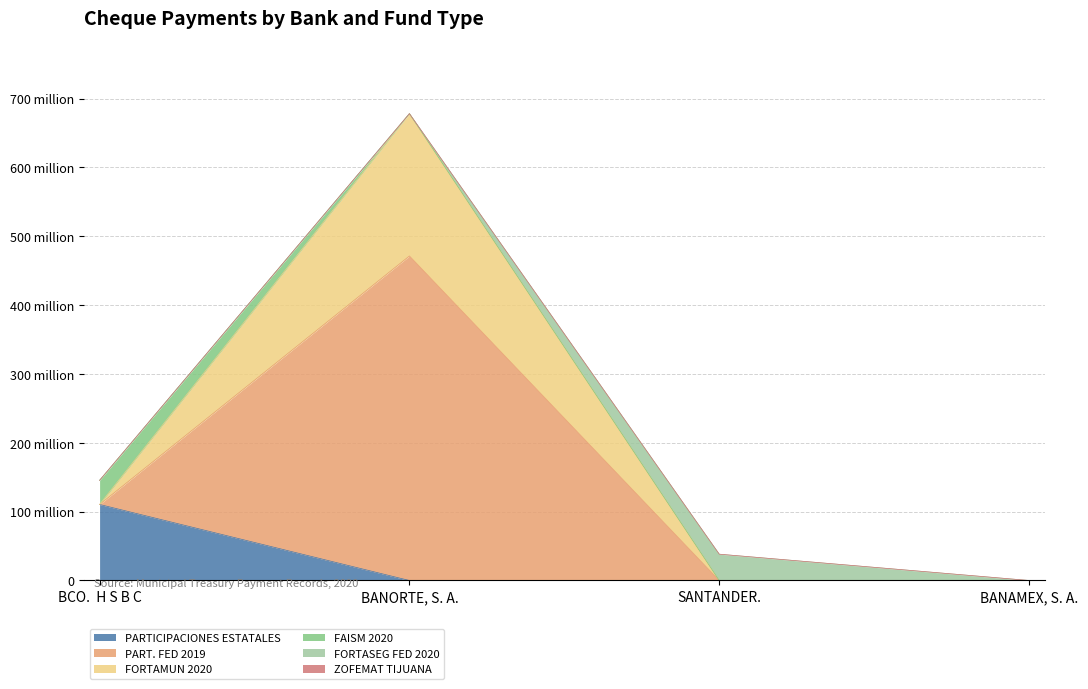

The PARTICIPACIONES ESTATALES series shows 37145947.8 at BANORTE, S. A.. True or false?

False